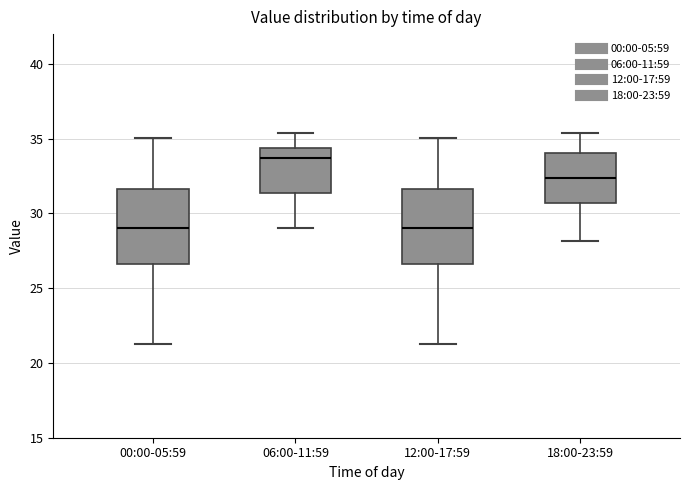

Reading left to right, read every box against the y-axis: the position of its median line, the range the box covers, and the ends of its whiskers. The values are not printed on the chart, so give them approximately, as read against the axis.

00:00-05:59: median 29.0, box 26.5 to 31.5, whiskers 21.5 to 35.0
06:00-11:59: median 33.5, box 31.5 to 34.5, whiskers 29.0 to 35.5
12:00-17:59: median 29.0, box 26.5 to 31.5, whiskers 21.5 to 35.0
18:00-23:59: median 32.5, box 30.5 to 34.0, whiskers 28.0 to 35.5